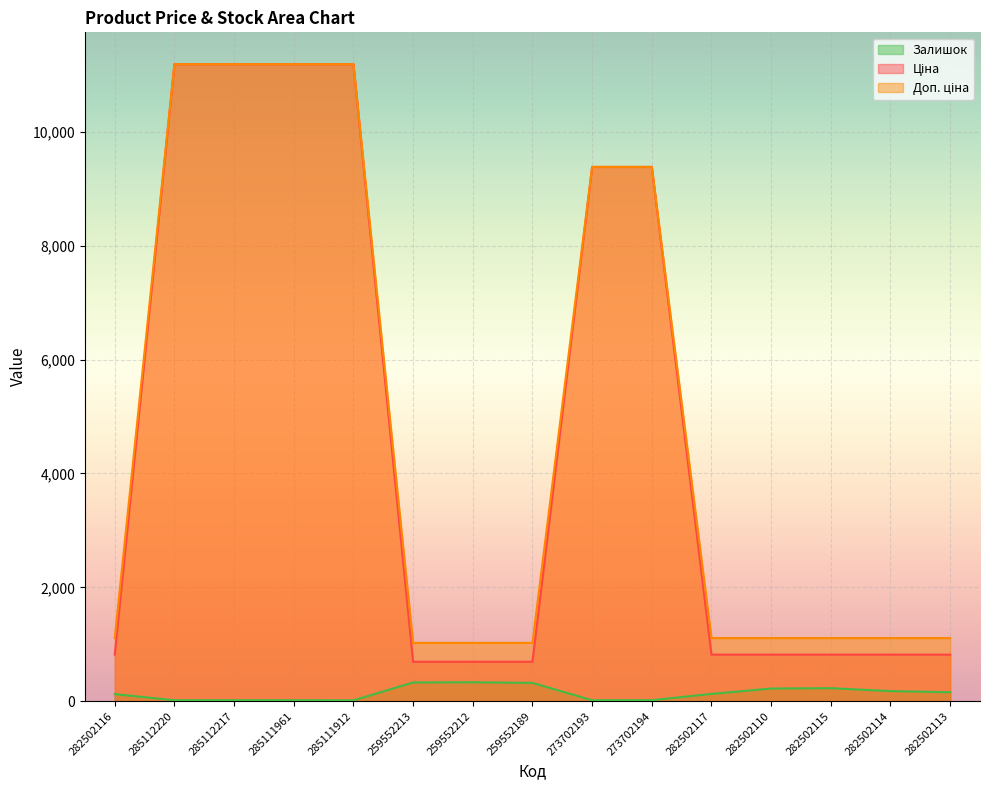

Between 273702194 and 282502114, which series saw the biggest shift?

Ціна